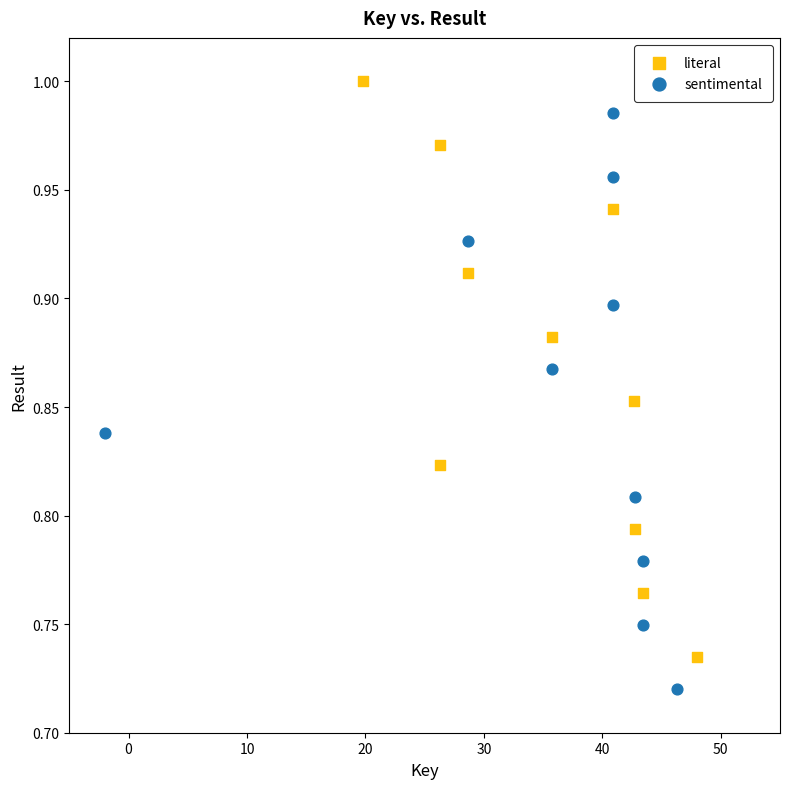

What are all the series names shown in the legend?

literal, sentimental